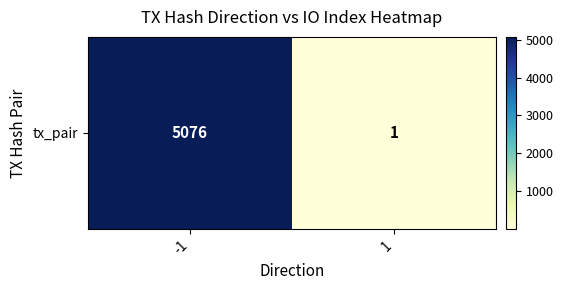

Which has a higher value, -1 or 1?

-1